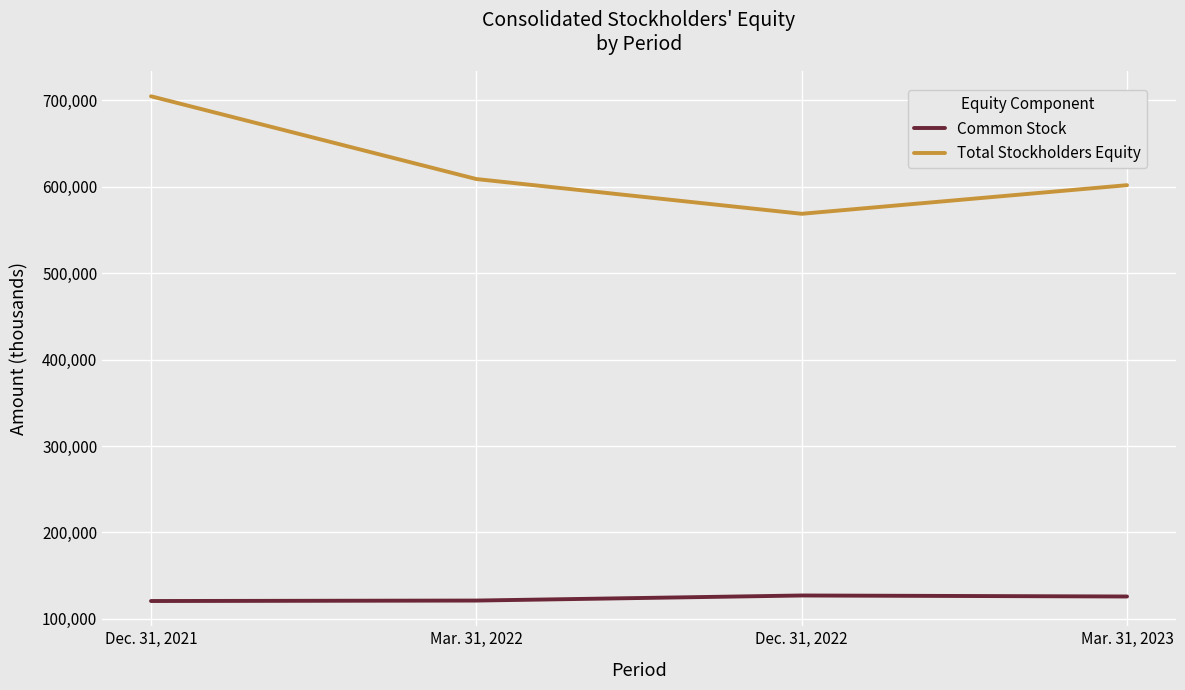

True or false: Common Stock and Total Stockholders Equity cross at least once.

False